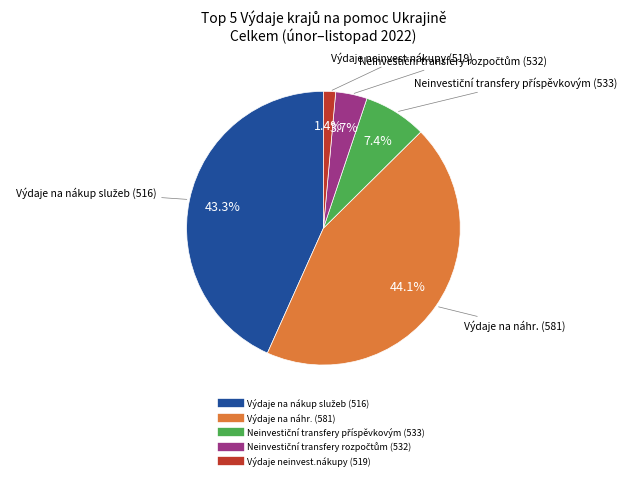

To the nearest percent, what is the difference between the largest and smallest slice percentages?

43%